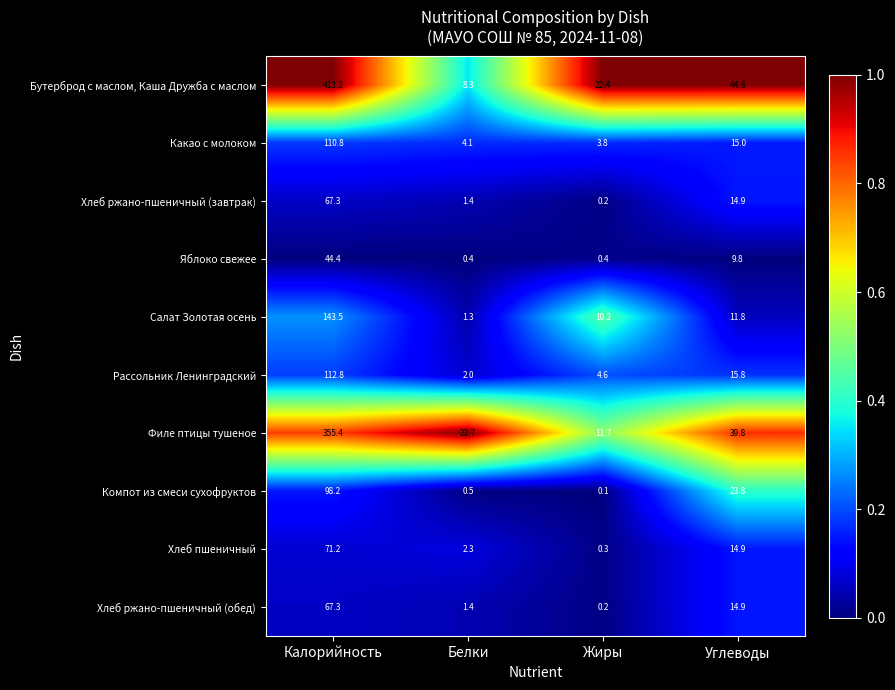

The Салат Золотая осень series shows 86.2 at Калорийность. True or false?

False